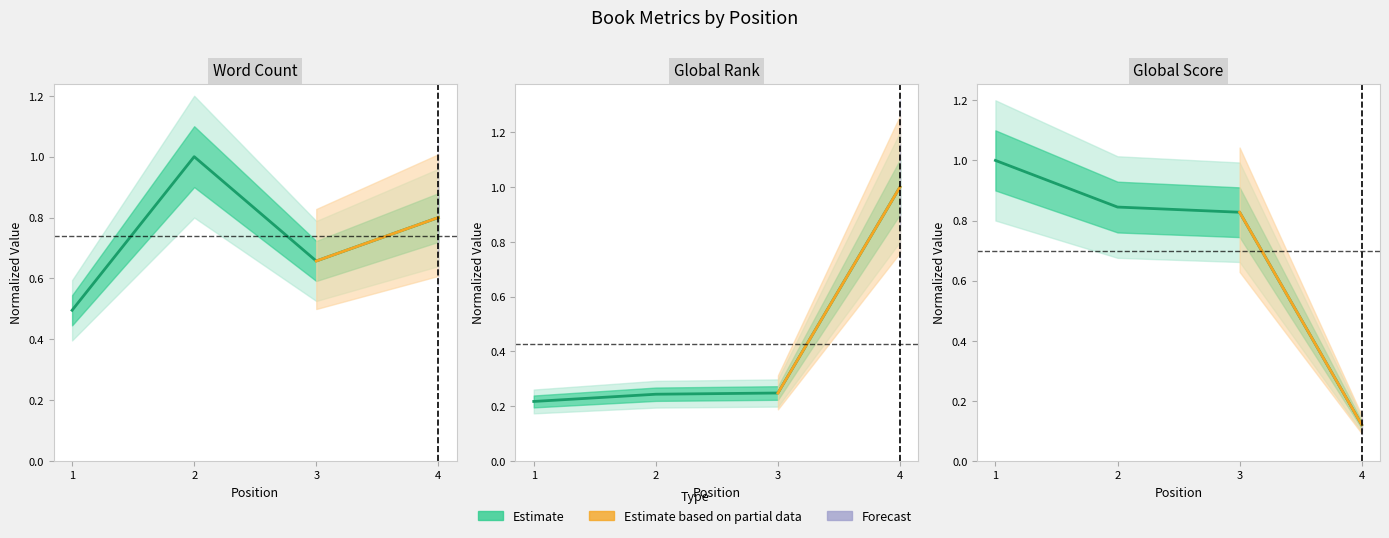

Which category has the highest value across all series?

1